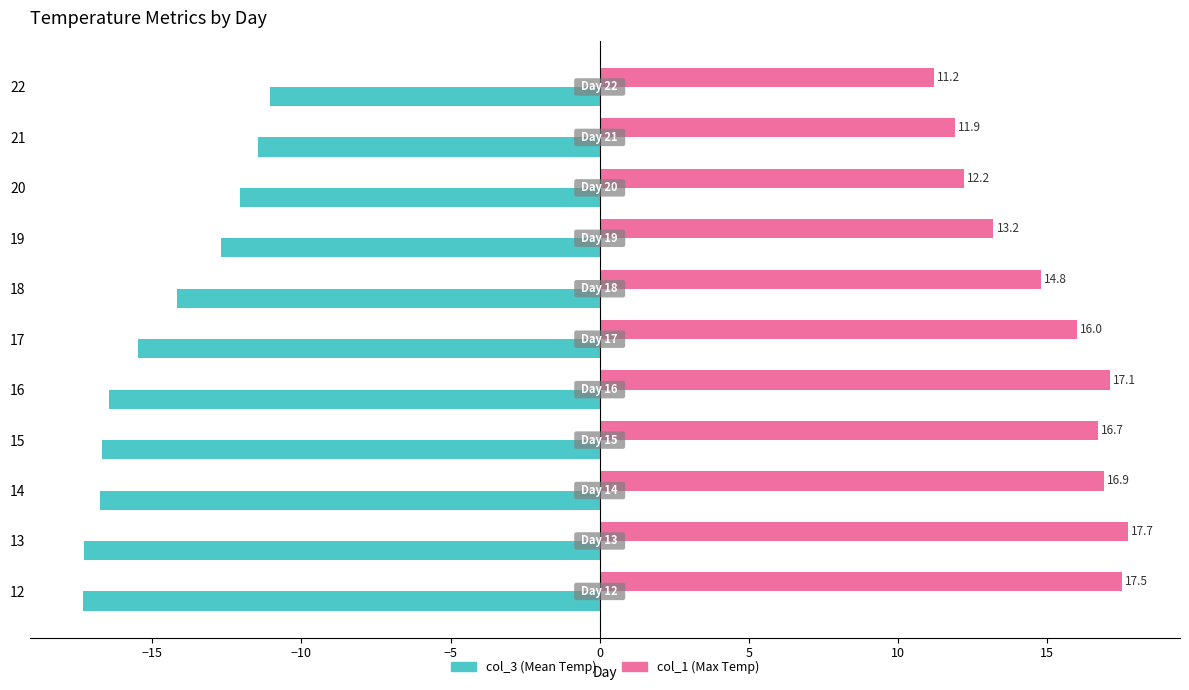

Is it true that col_3 (Mean Temp) equals -11.5 at 21?

True